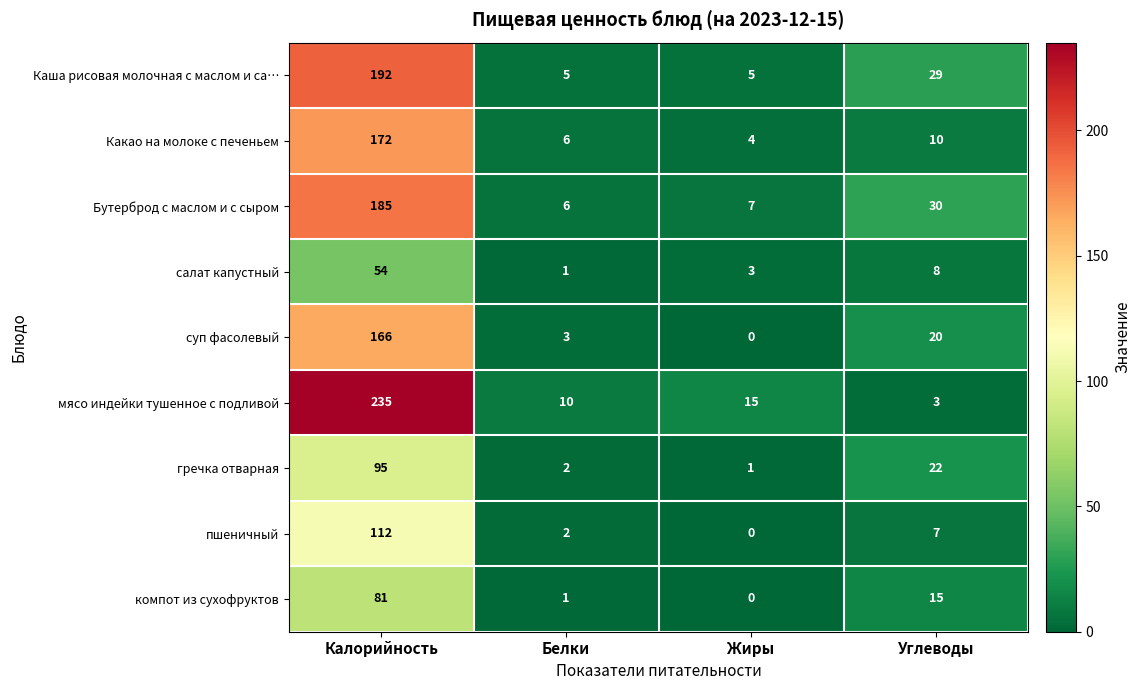

What is the difference between the second highest and second lowest values in the мясо индейки тушенное с подливой series?

5